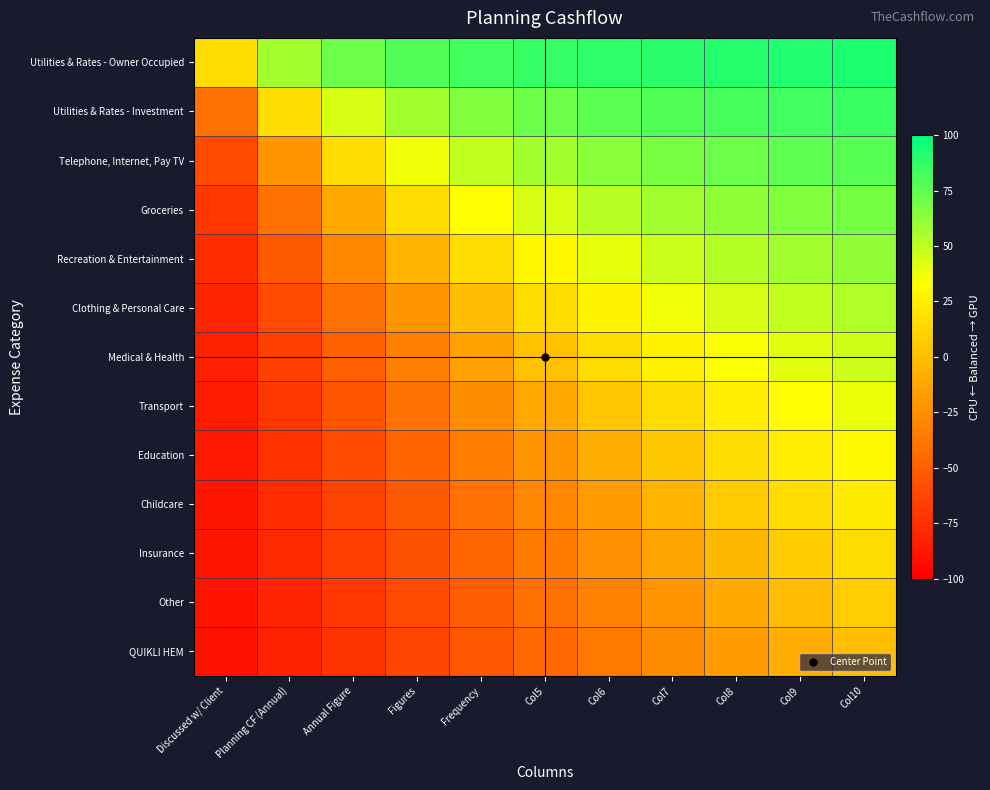

Reading left to right, list all the values displayed in this chart.

Utilities & Rates - Owner Occupied: Discussed w/ Client=15.4	Planning CF (Annual)=57.7	Annual Figure=71.8	Figures=78.8	Frequency=83.1	Col5=85.9	Col6=87.9	Col7=89.4	Col8=90.6	Col9=91.5	Col10=92.3
Utilities & Rates - Investment: Discussed w/ Client=-40.9	Planning CF (Annual)=15.4	Annual Figure=43.6	Figures=57.7	Frequency=66.2	Col5=71.8	Col6=75.8	Col7=78.8	Col8=81.2	Col9=83.1	Col10=84.6
Telephone, Internet, Pay TV: Discussed w/ Client=-60.6	Planning CF (Annual)=-21.2	Annual Figure=15.4	Figures=36.5	Frequency=49.2	Col5=57.7	Col6=63.7	Col7=68.3	Col8=71.8	Col9=74.6	Col10=76.9
Groceries: Discussed w/ Client=-70.5	Planning CF (Annual)=-40.9	Annual Figure=-11.4	Figures=15.4	Frequency=32.3	Col5=43.6	Col6=51.6	Col7=57.7	Col8=62.4	Col9=66.2	Col10=69.2
Recreation & Entertainment: Discussed w/ Client=-76.4	Planning CF (Annual)=-52.7	Annual Figure=-29.1	Figures=-5.5	Frequency=15.4	Col5=29.5	Col6=39.6	Col7=47.1	Col8=53.0	Col9=57.7	Col10=61.5
Clothing & Personal Care: Discussed w/ Client=-80.3	Planning CF (Annual)=-60.6	Annual Figure=-40.9	Figures=-21.2	Frequency=-1.5	Col5=15.4	Col6=27.5	Col7=36.5	Col8=43.6	Col9=49.2	Col10=53.8
Medical & Health: Discussed w/ Client=-83.1	Planning CF (Annual)=-66.2	Annual Figure=-49.4	Figures=-32.5	Frequency=-15.6	Col5=1.3	Col6=15.4	Col7=26.0	Col8=34.2	Col9=40.8	Col10=46.2
Transport: Discussed w/ Client=-85.2	Planning CF (Annual)=-70.5	Annual Figure=-55.7	Figures=-40.9	Frequency=-26.1	Col5=-11.4	Col6=3.3	Col7=15.4	Col8=24.8	Col9=32.3	Col10=38.5
Education: Discussed w/ Client=-86.9	Planning CF (Annual)=-73.7	Annual Figure=-60.6	Figures=-47.5	Frequency=-34.3	Col5=-21.2	Col6=-8.1	Col7=4.8	Col8=15.4	Col9=23.8	Col10=30.8
Childcare: Discussed w/ Client=-88.2	Planning CF (Annual)=-76.4	Annual Figure=-64.5	Figures=-52.7	Frequency=-40.9	Col5=-29.1	Col6=-17.3	Col7=-5.5	Col8=6.0	Col9=15.4	Col10=23.1
Insurance: Discussed w/ Client=-89.3	Planning CF (Annual)=-78.5	Annual Figure=-67.8	Figures=-57.0	Frequency=-46.3	Col5=-35.5	Col6=-24.8	Col7=-14.0	Col8=-3.3	Col9=6.9	Col10=15.4
Other: Discussed w/ Client=-90.2	Planning CF (Annual)=-80.3	Annual Figure=-70.5	Figures=-60.6	Frequency=-50.8	Col5=-40.9	Col6=-31.1	Col7=-21.2	Col8=-11.4	Col9=-1.5	Col10=7.7
QUIKLI HEM: Discussed w/ Client=-90.9	Planning CF (Annual)=-81.8	Annual Figure=-72.7	Figures=-63.6	Frequency=-54.5	Col5=-45.5	Col6=-36.4	Col7=-27.3	Col8=-18.2	Col9=-9.1	Col10=0.0